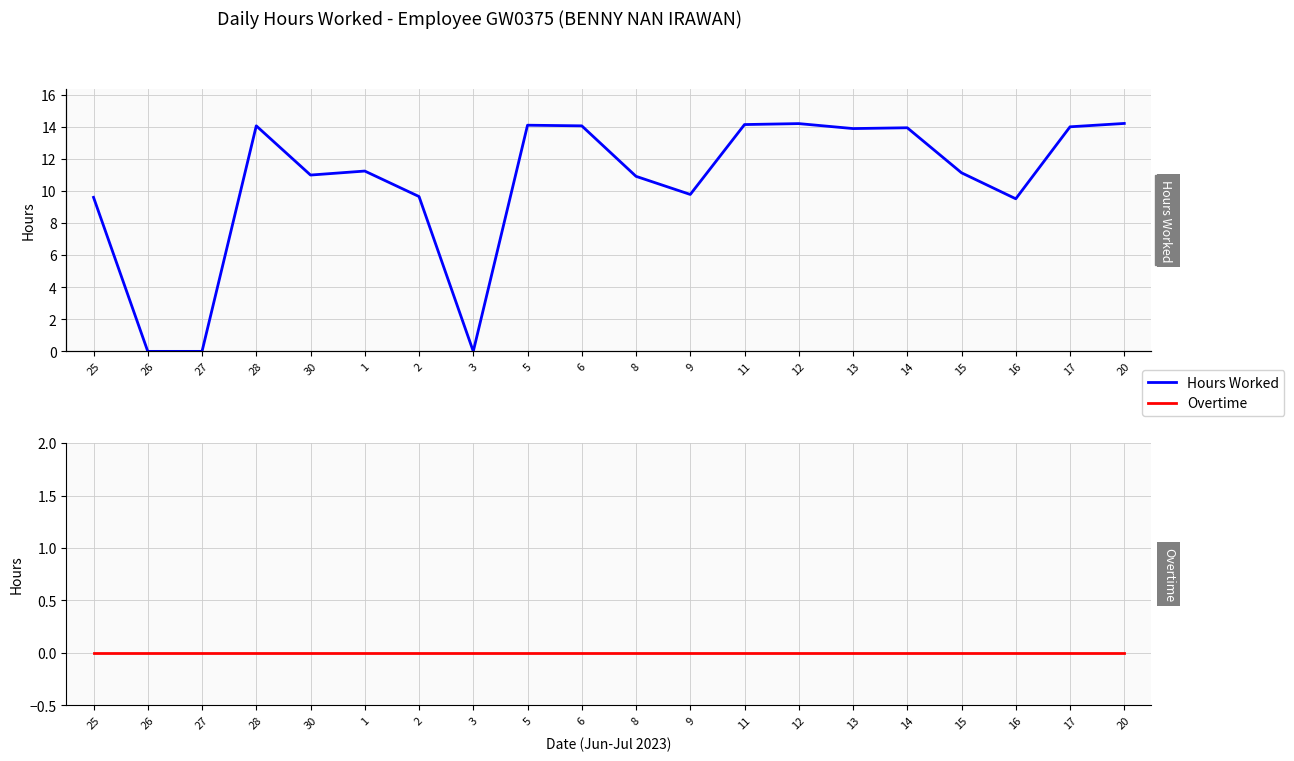

Is it true that Hours Worked equals 6.8 at 1?

False